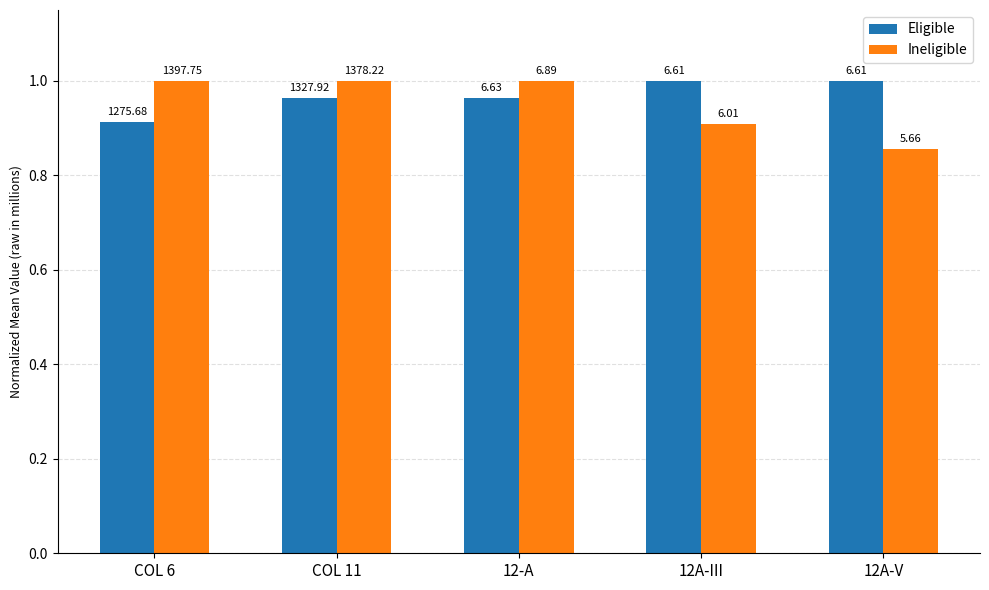

What are all the series names shown in the legend?

Eligible, Ineligible